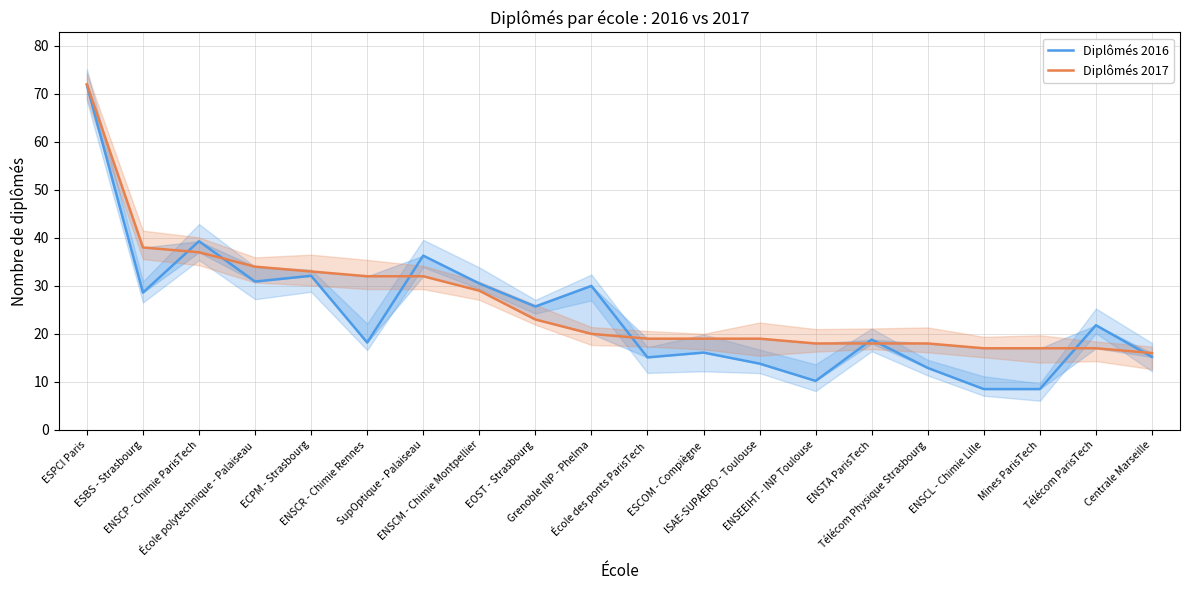

Which category has the lowest value across all series?

ENSCL - Chimie Lille